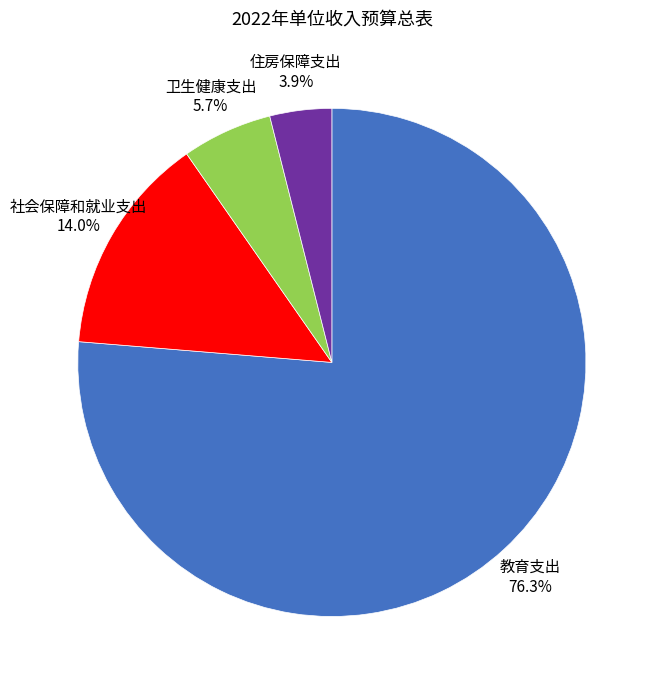

Is there any slice that represents more than half of the pie?

Yes